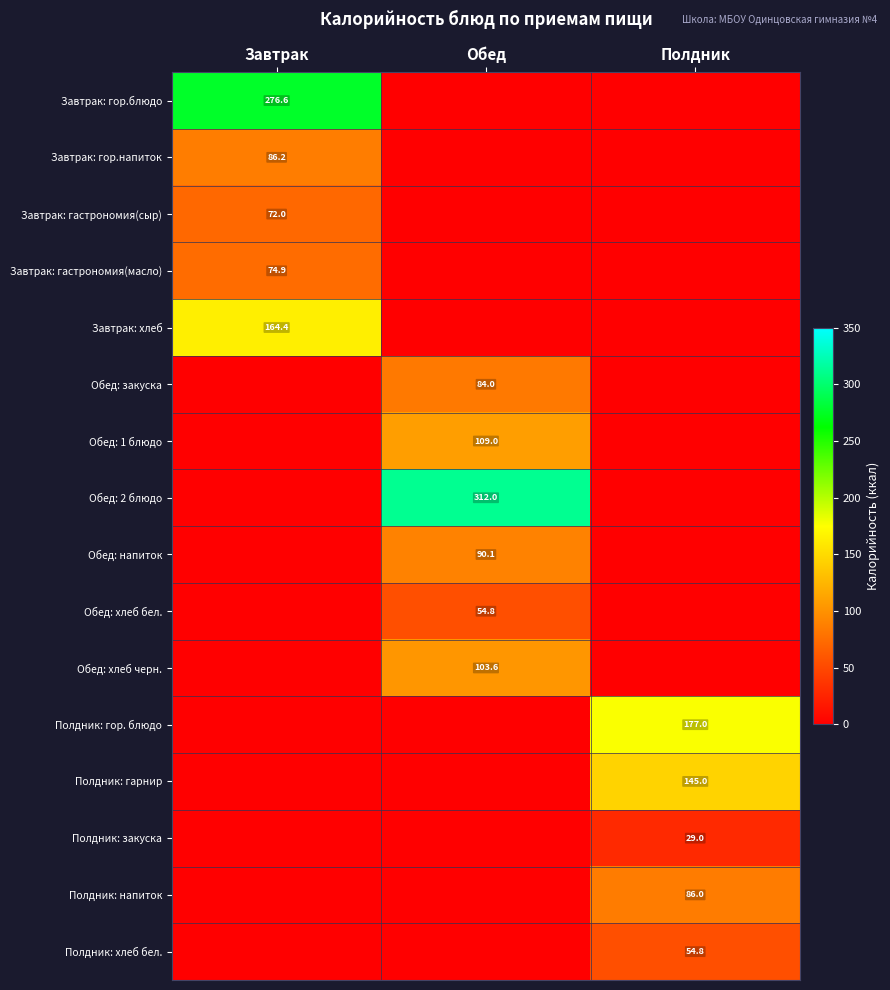

The value of Полдник: напиток at Полдник is 36.7. True or false?

False